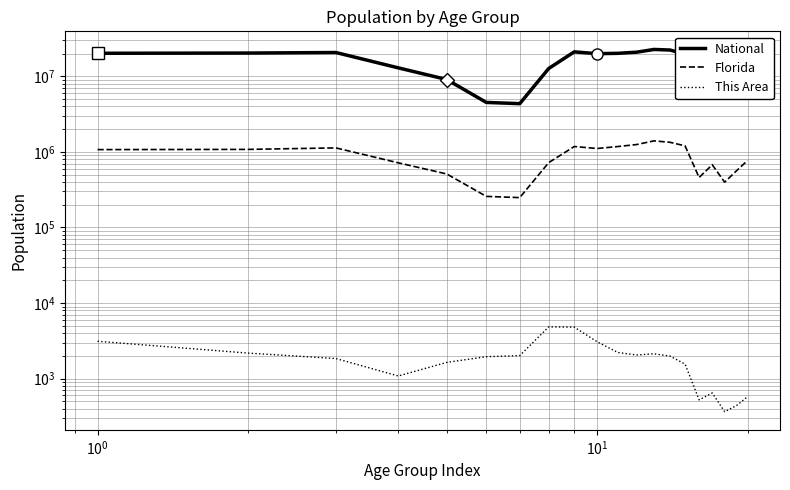

How many values in the This Area series exceed 1985?

9